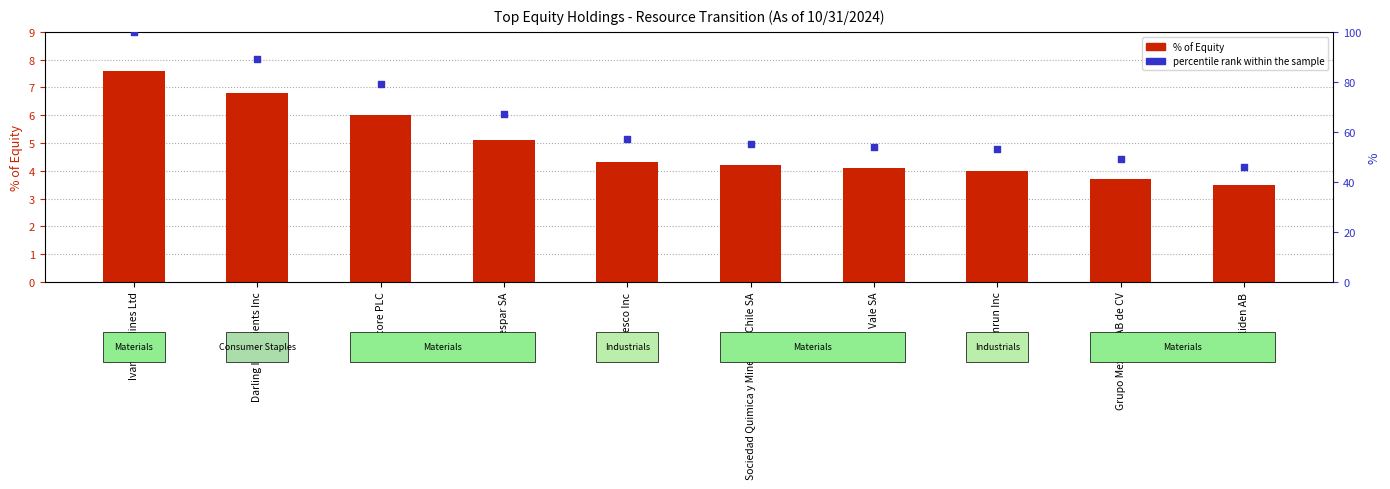

At how many categories does at least one series exceed 21?

10